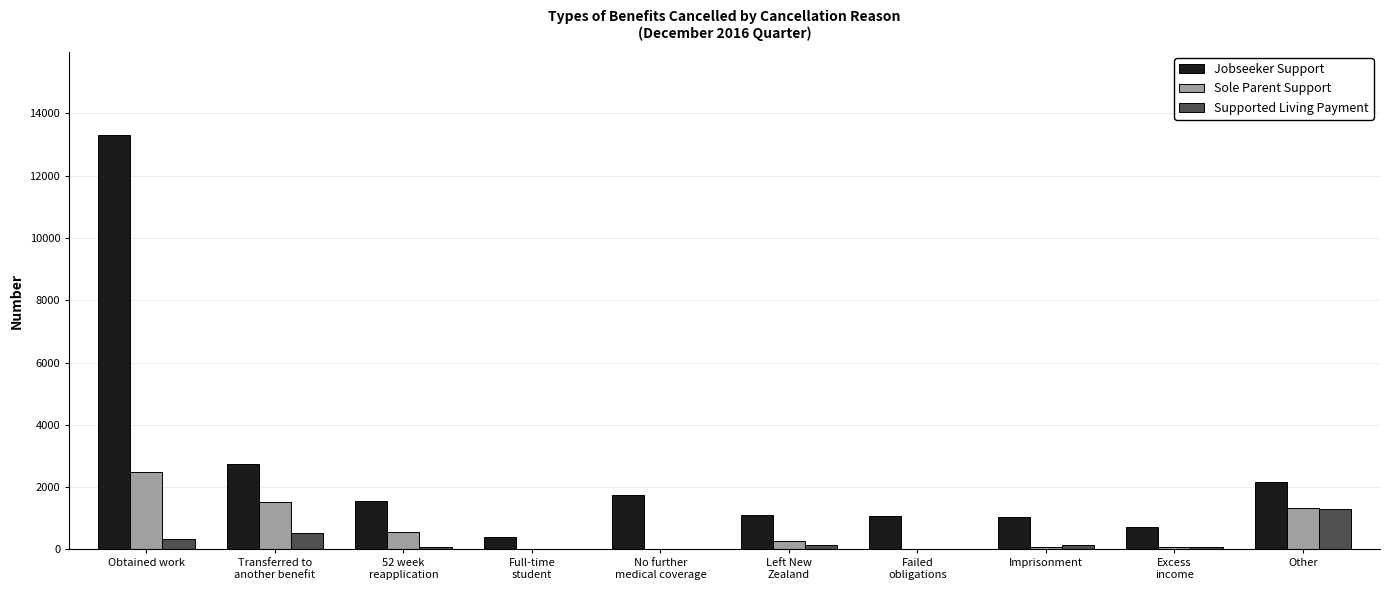

True or false: Supported Living Payment has a value of 322 at Obtained work.

True